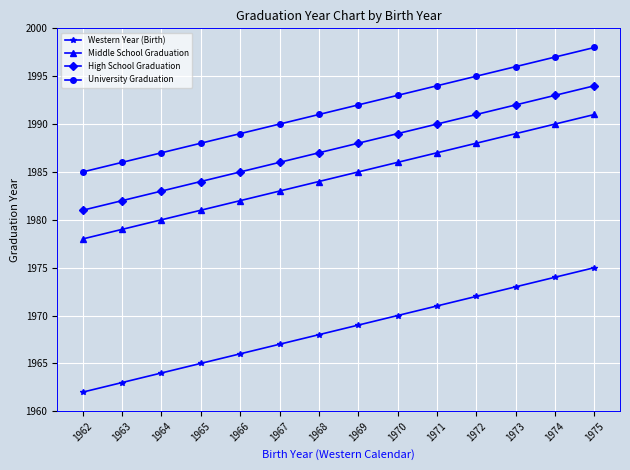

The Western Year (Birth) series shows 1975 at 1975. True or false?

True